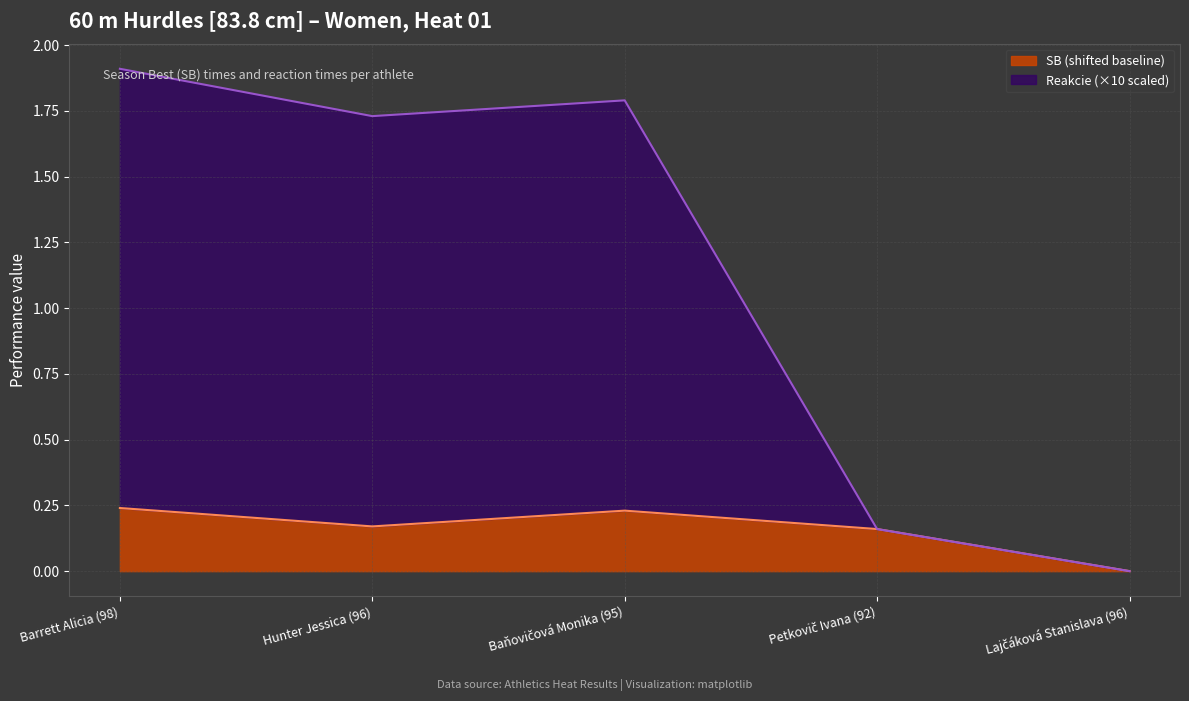

Which series changed the most between Barrett Alicia (98) and Petkovič Ivana (92)?

Reakcie